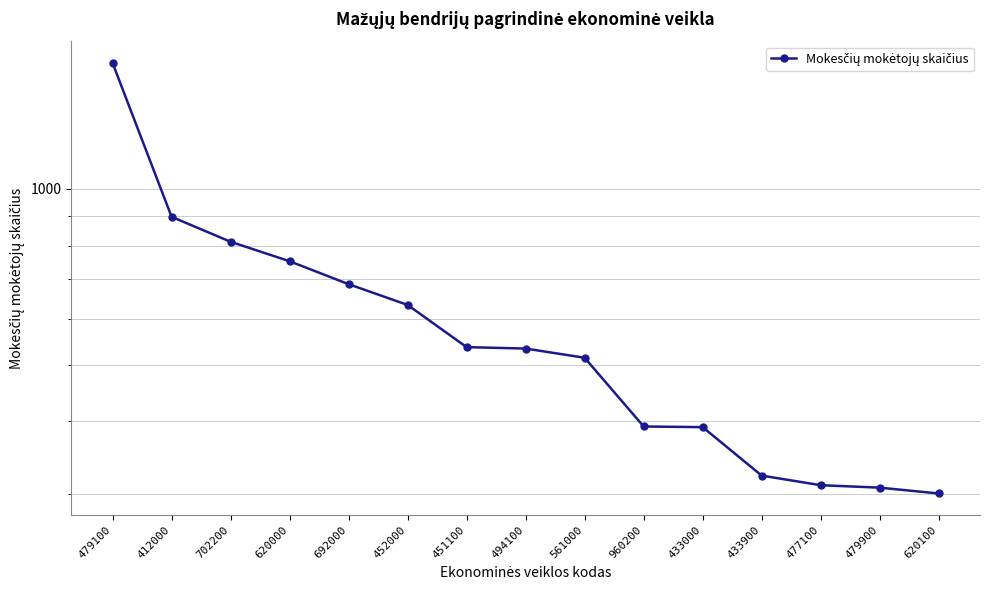

Reading right to left, transcribe all the data shown in this chart.

620100=301	479900=308	477100=311	433900=323	433000=391	960200=392	561000=514	494100=533	451100=536	452000=633	692000=687	620000=752	702200=812	412000=896	479100=1643